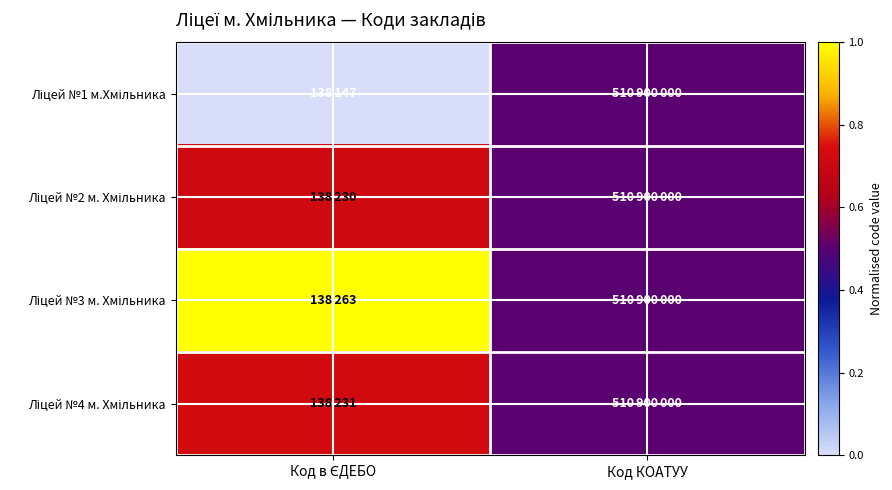

Count the number of data series in this chart.

4